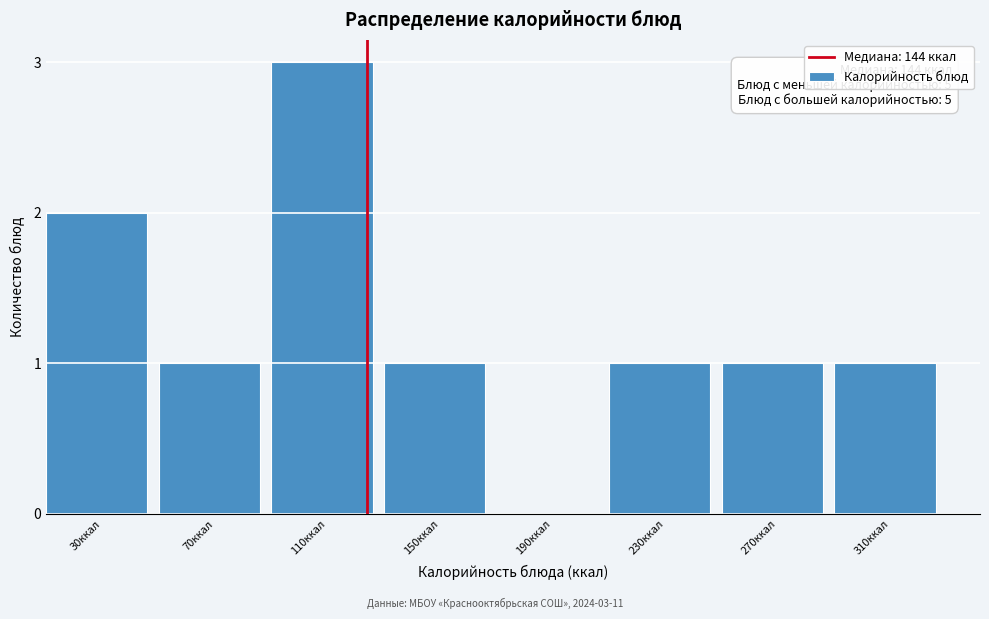

Reading left to right, extract all data points from this chart.

30ккал=2	70ккал=1	110ккал=3	150ккал=1	190ккал=0	230ккал=1	270ккал=1	310ккал=1